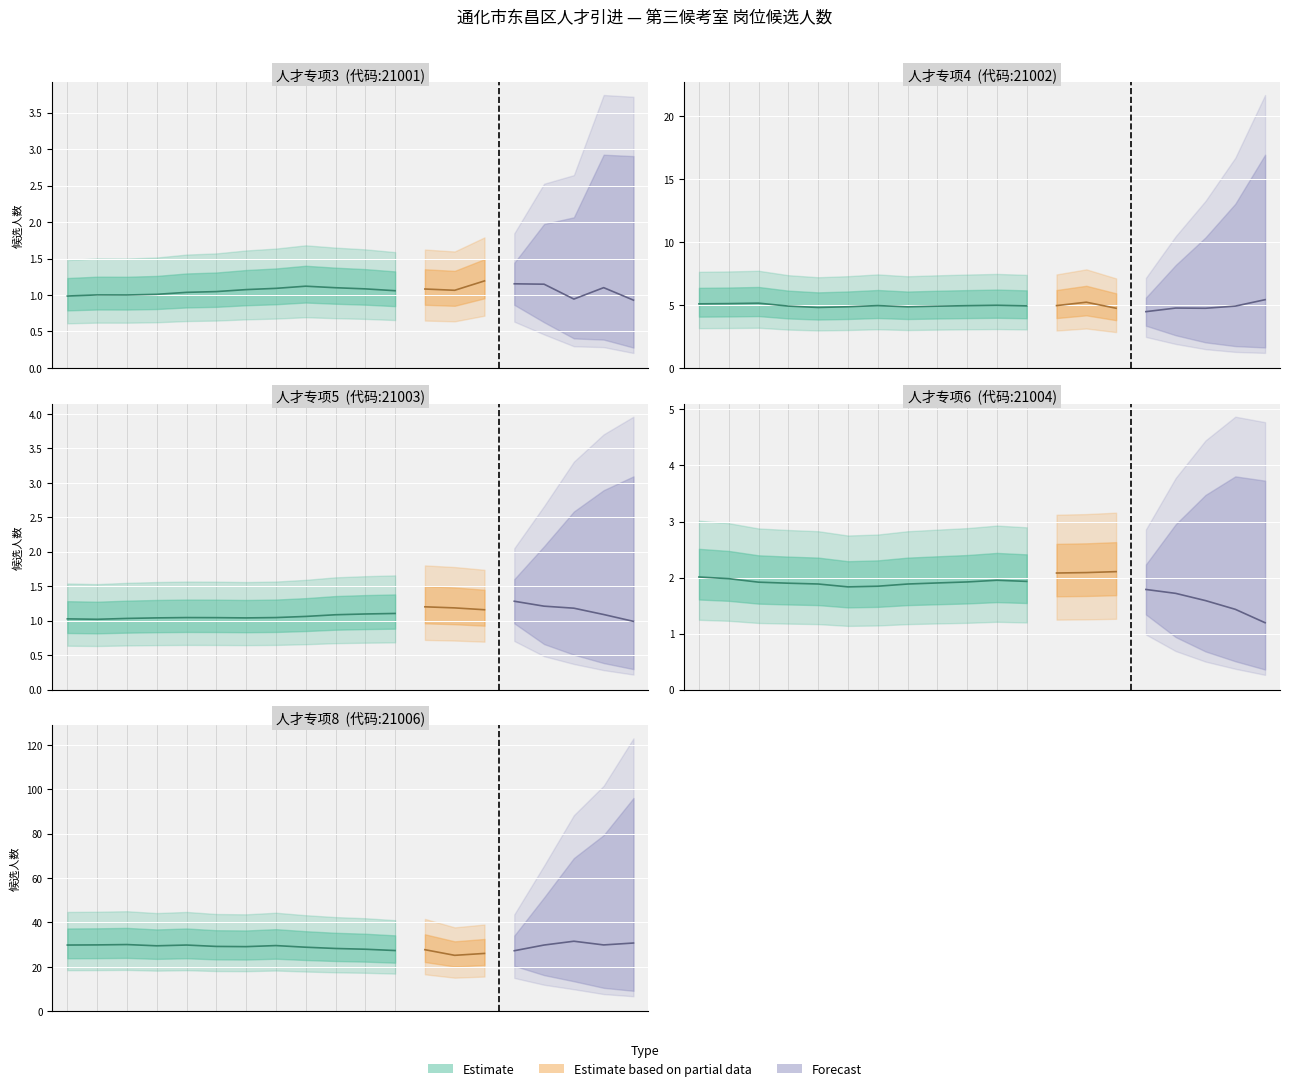

The 人才专项3 series shows 1 at 0. True or false?

True